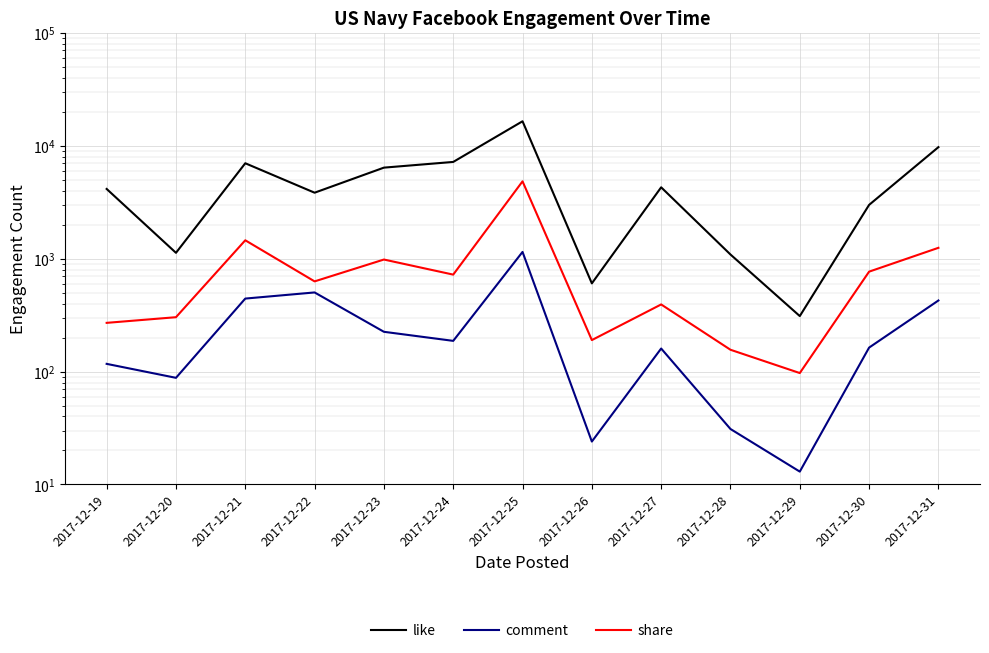

List the series in order of their peak value, highest first.

like, share, comment